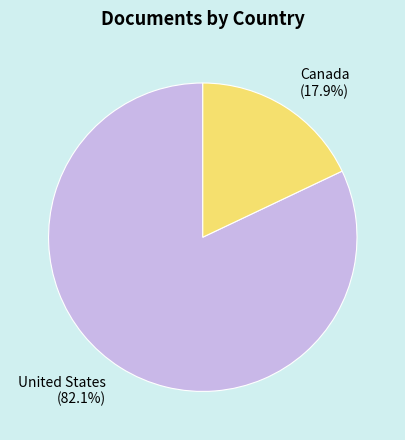

Which category has the biggest portion of the pie?

United States